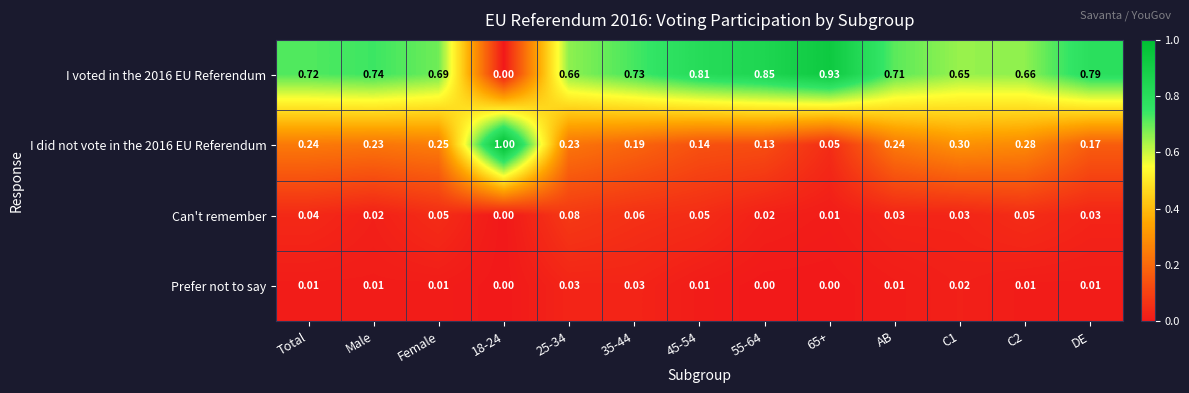

What is the difference between the highest and lowest values at Female?

0.7